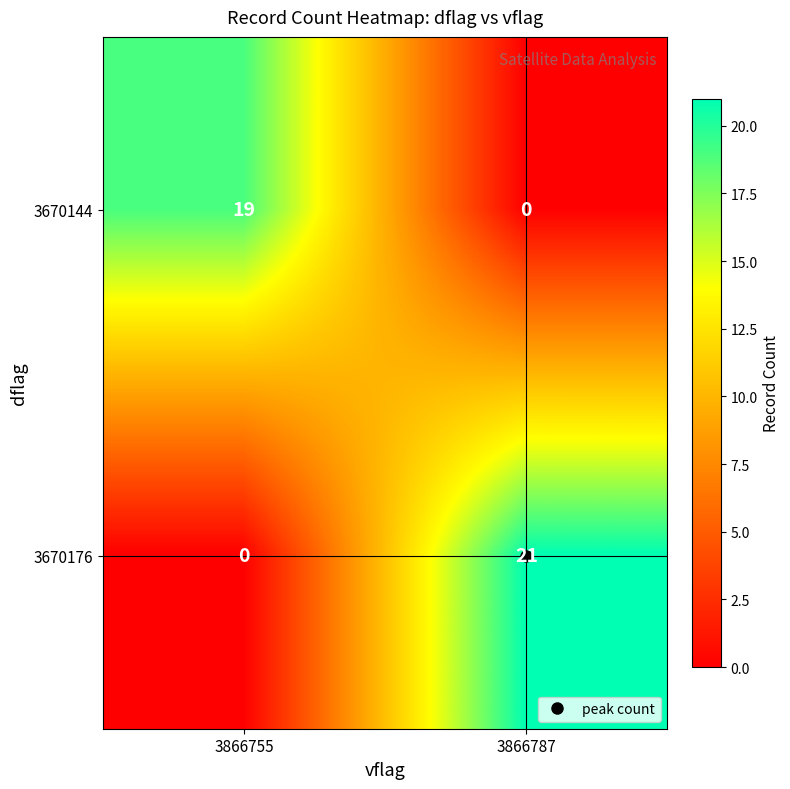

At how many categories does at least one series exceed 12?

2